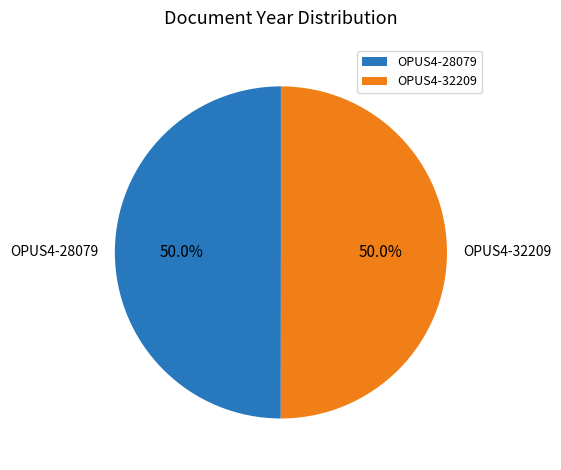

To the nearest percent, what is the combined percentage of OPUS4-28079 and OPUS4-32209?

100%